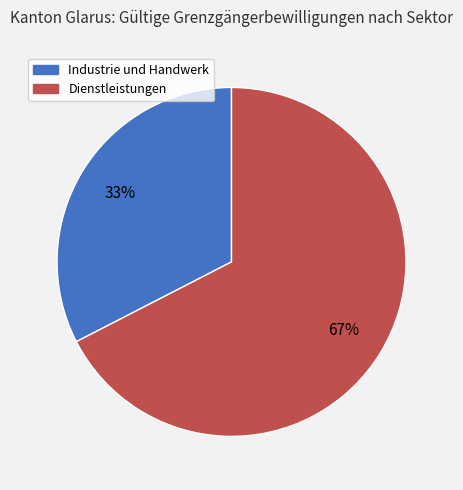

Does any single category account for the majority?

Yes